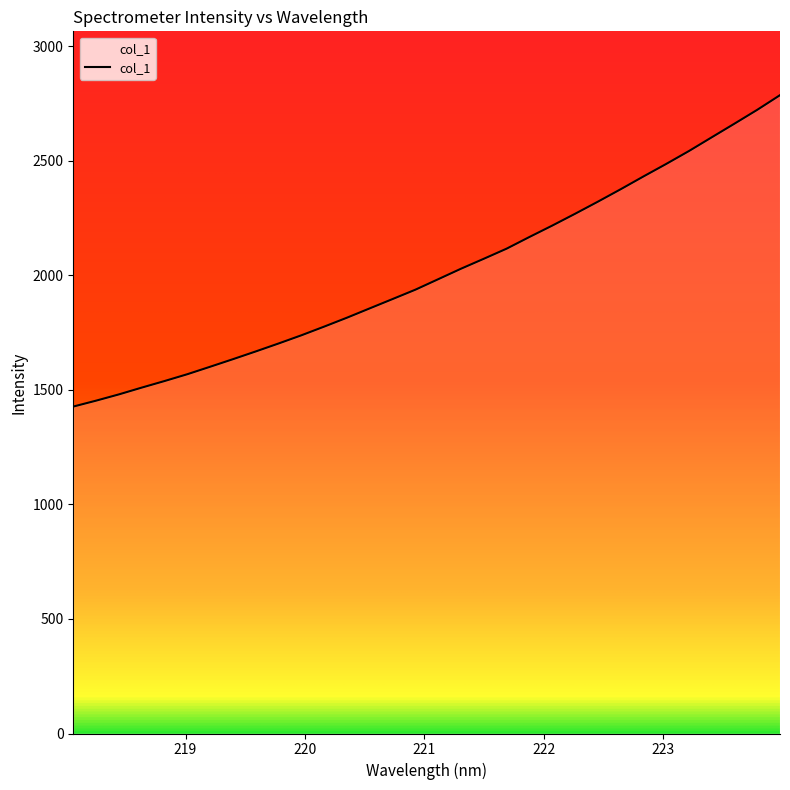

What is the maximum value shown in the chart?

2785.8